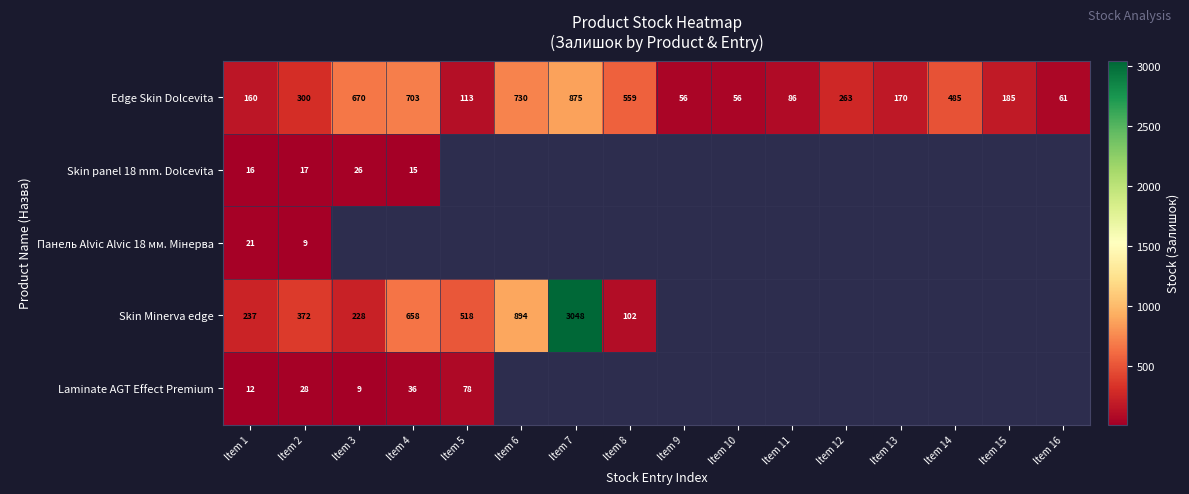

What is the spread (max minus min) of values at Item 1?

225